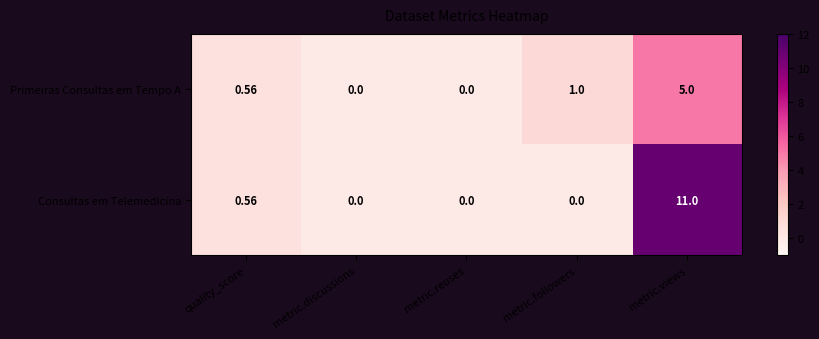

At which category is the sum across all series the highest?

metric.views